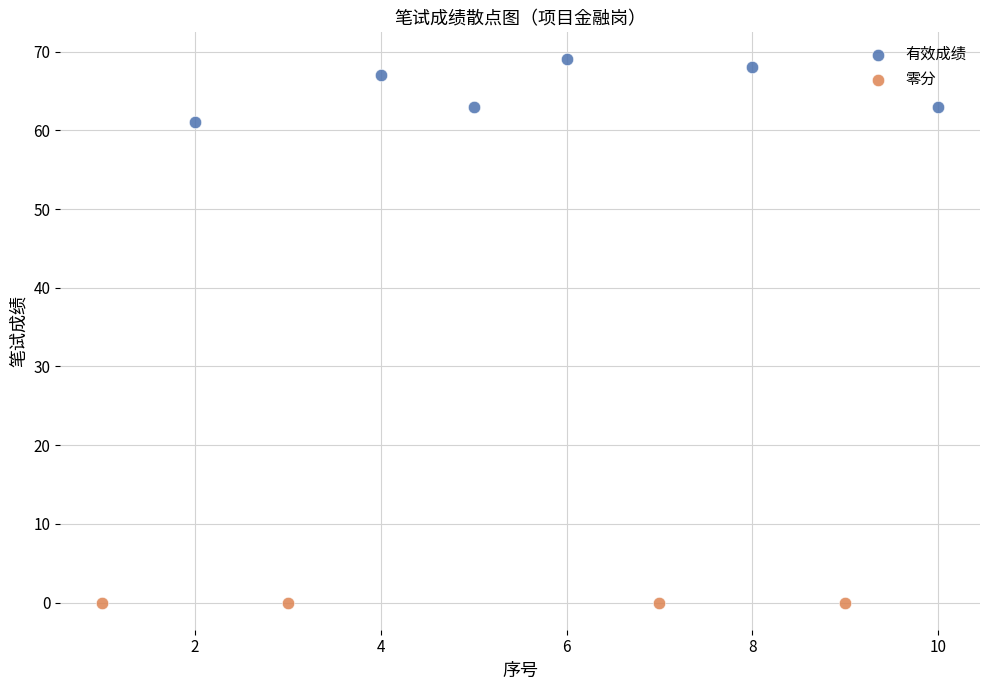

Which series contains the highest Y value?

有效成绩